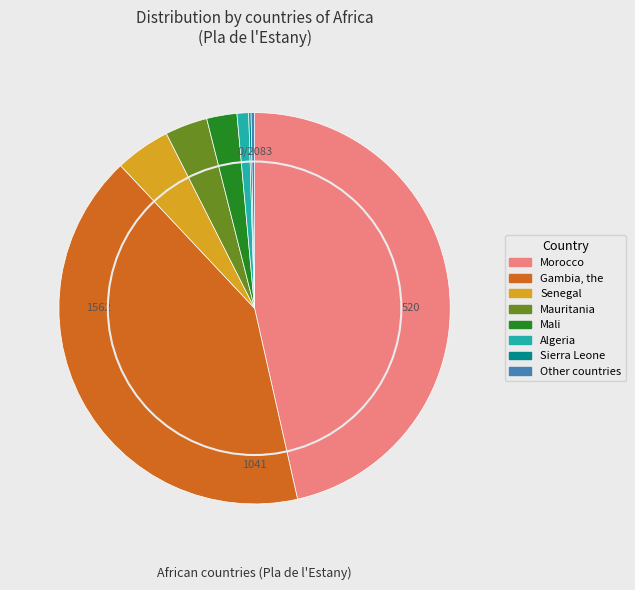

True or false: Mali accounts for 13% of the total.

False